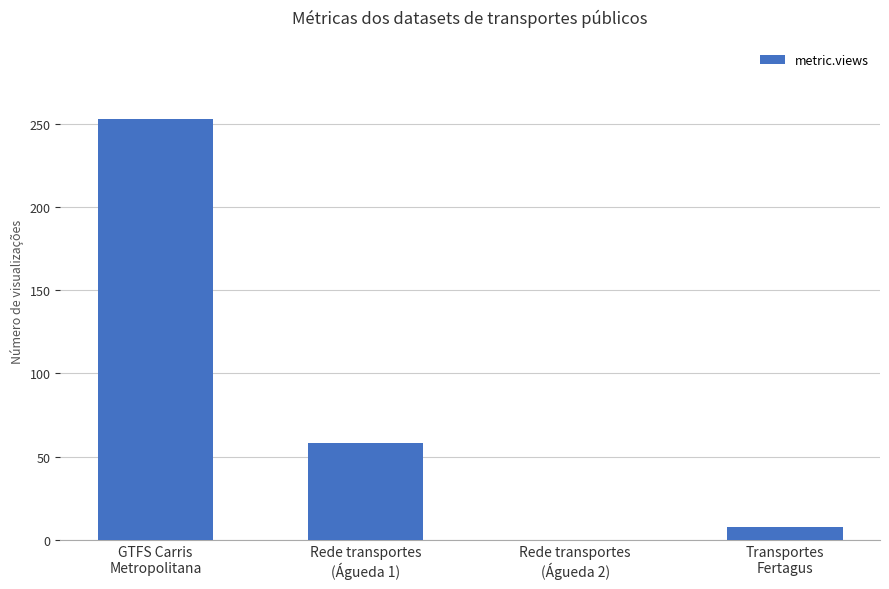

What is the average value?

80